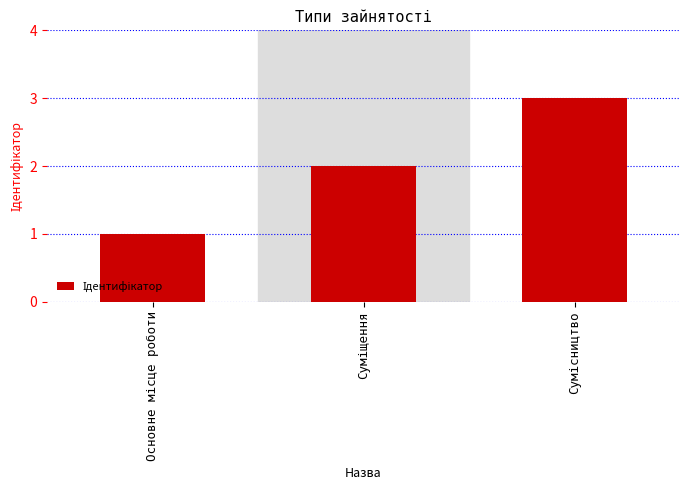

What is the maximum value shown in the chart?

3